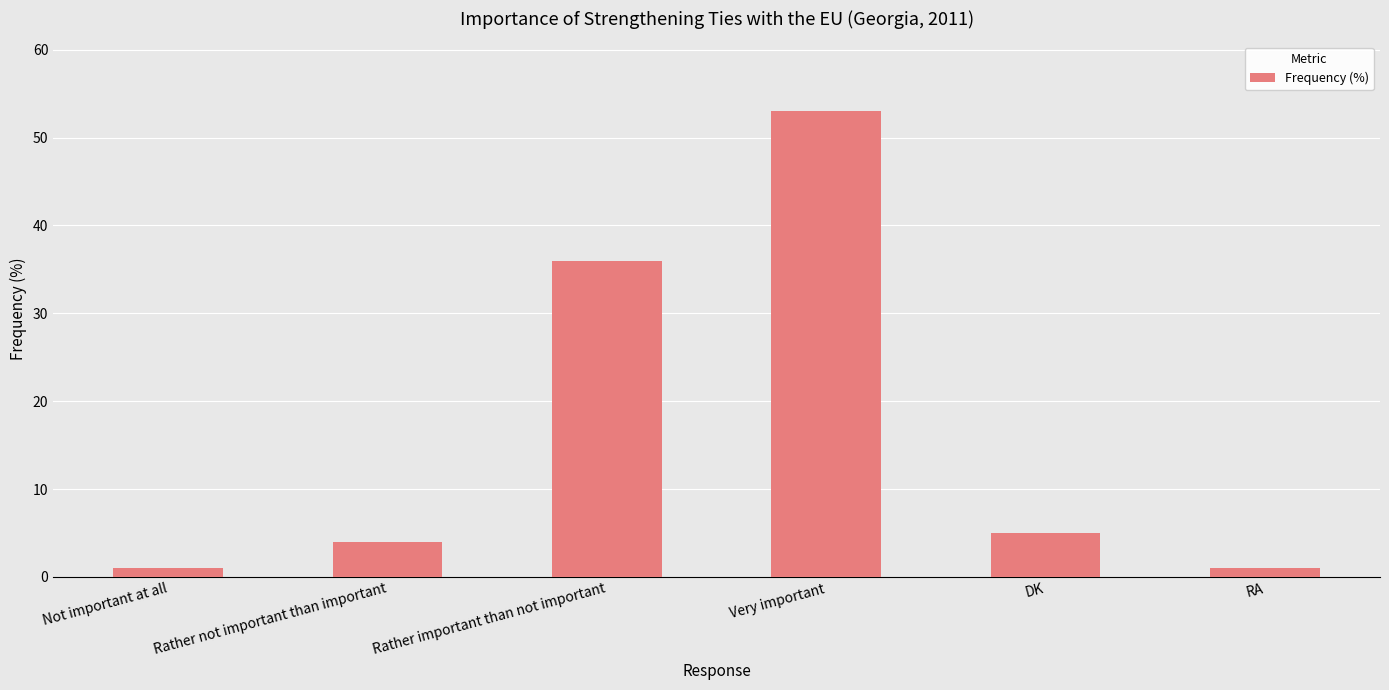

Reading left to right, extract all data points from this chart.

Not important at all=1	Rather not important than important=4	Rather important than not important=36	Very important=53	DK=5	RA=1